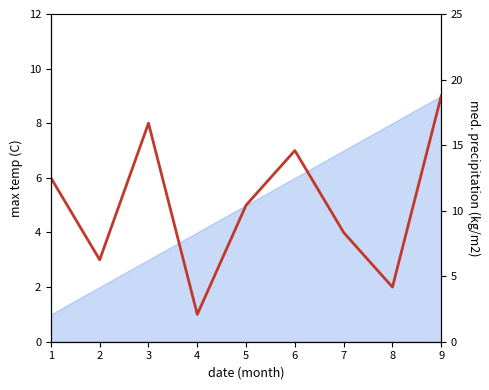

Is the value of col_3 at 4 greater than the value of col_5 at 1?

No